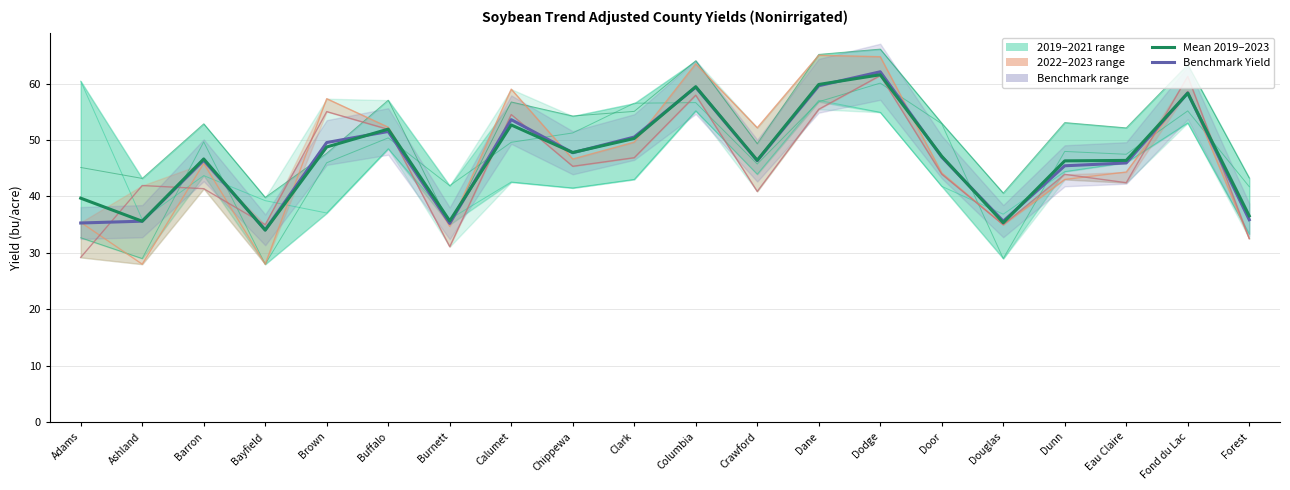

How many interior local valleys does the Benchmark Yield series have?

5